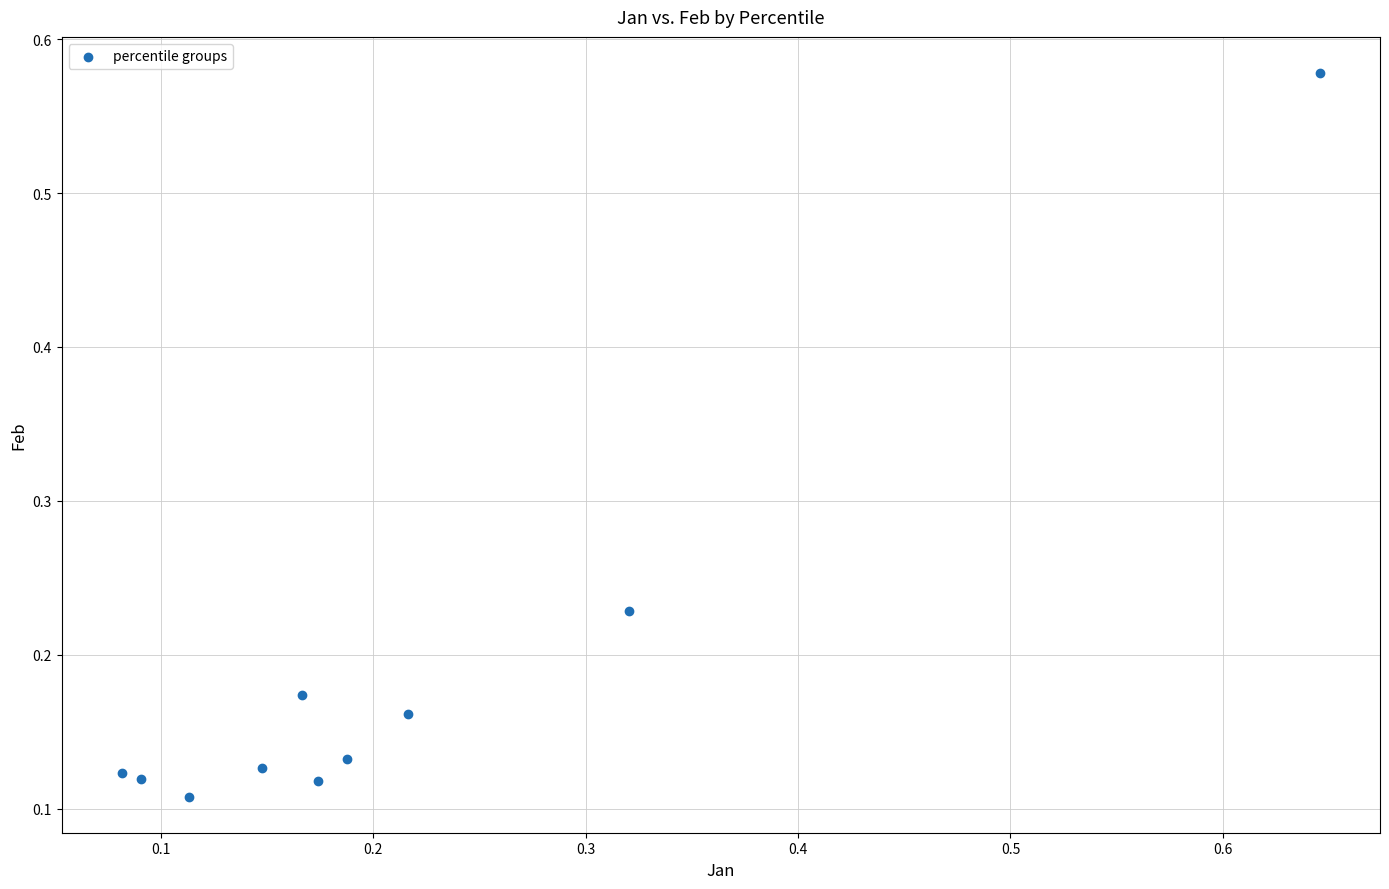

What is the range of Y values (max minus min)?

0.5